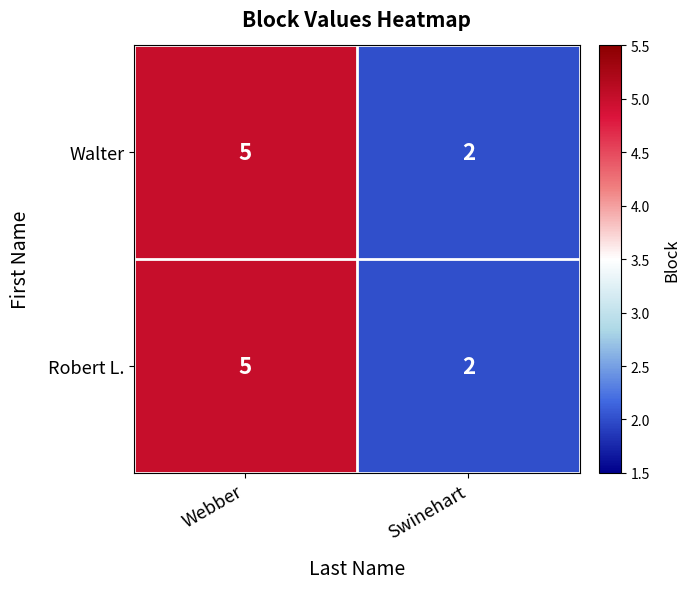

What is the approximate value of Walter at Webber?

5